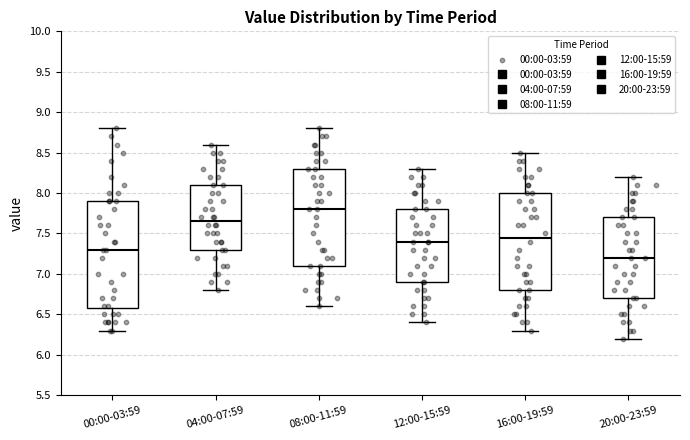

Which box has the highest median line?

08:00-11:59